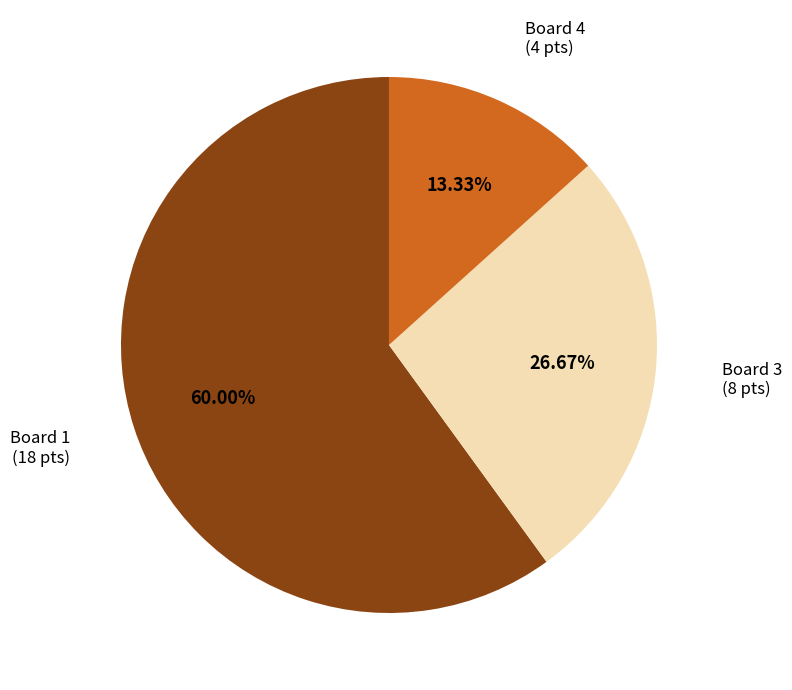

Is there any slice that represents more than half of the pie?

Yes